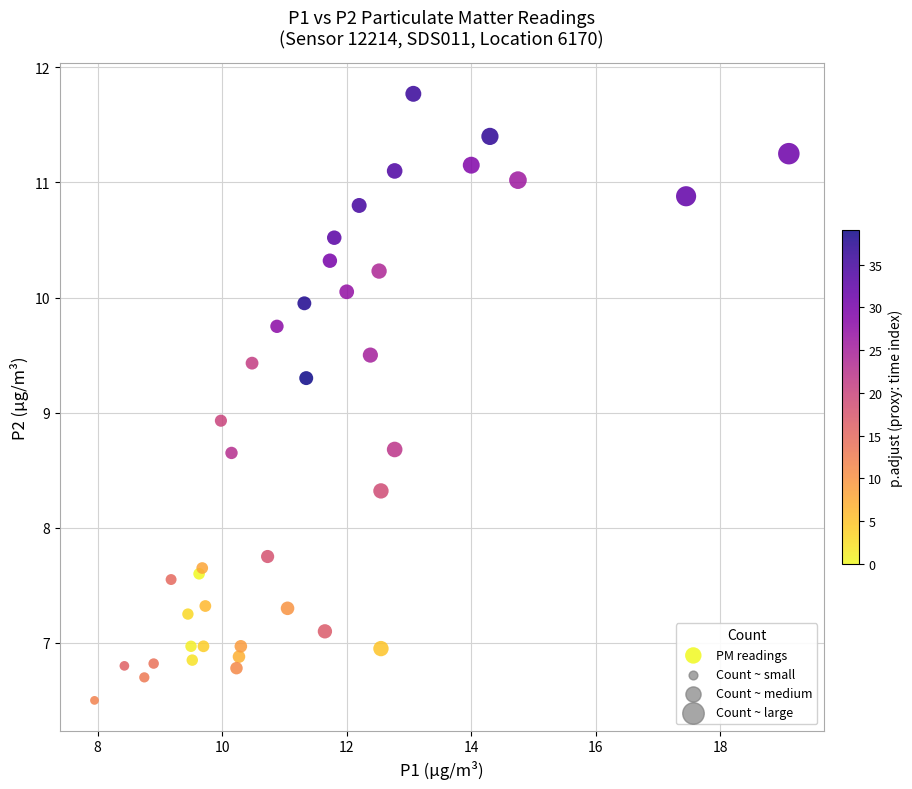

What Y value in the scatter plot is closest to 9?

8.9